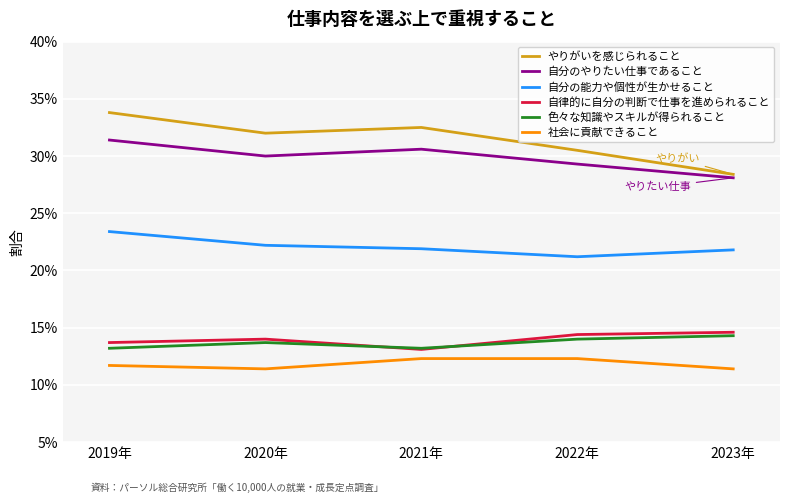

What are all the series names shown in the legend?

やりがいを感じられること, 自分のやりたい仕事であること, 自分の能力や個性が生かせること, 自律的に自分の判断で仕事を進められること, 色々な知識やスキルが得られること, 社会に貢献できること